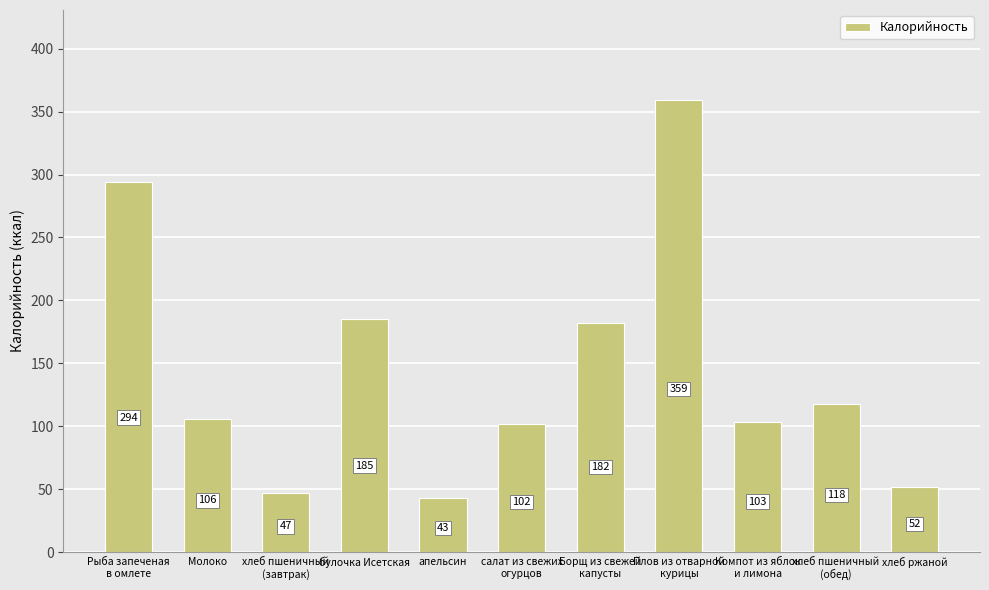

What is the sum of all values?

1591